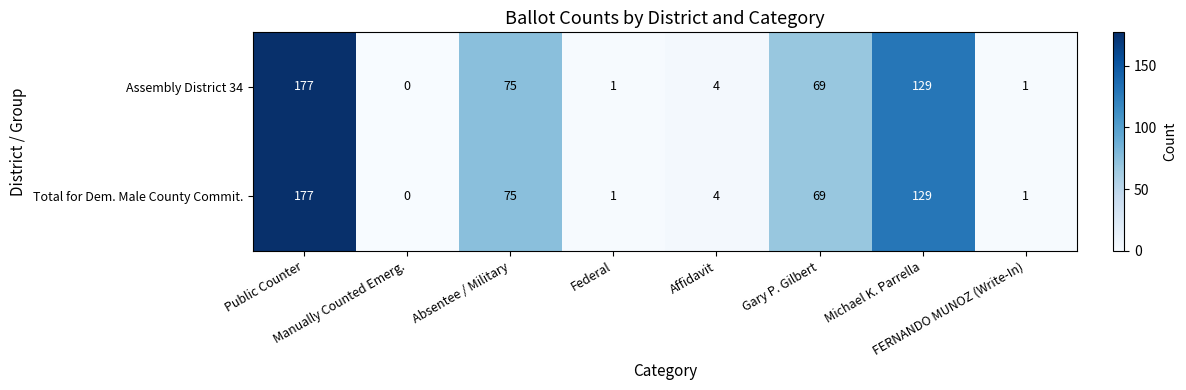

How many series are shown in this chart?

2